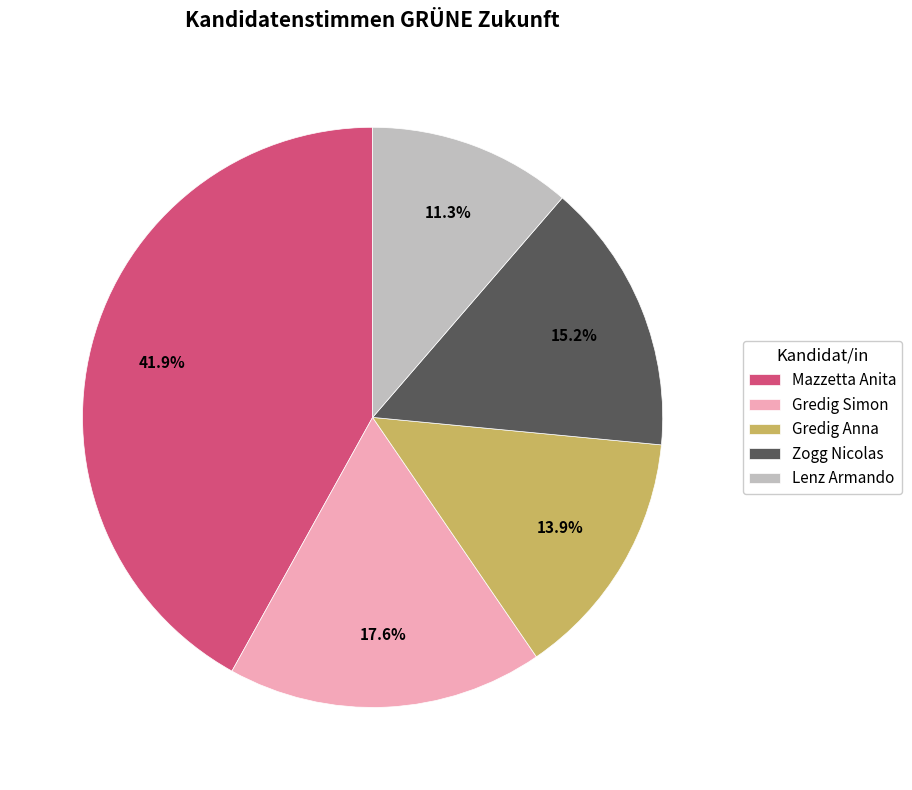

How many slices are in this pie chart?

5